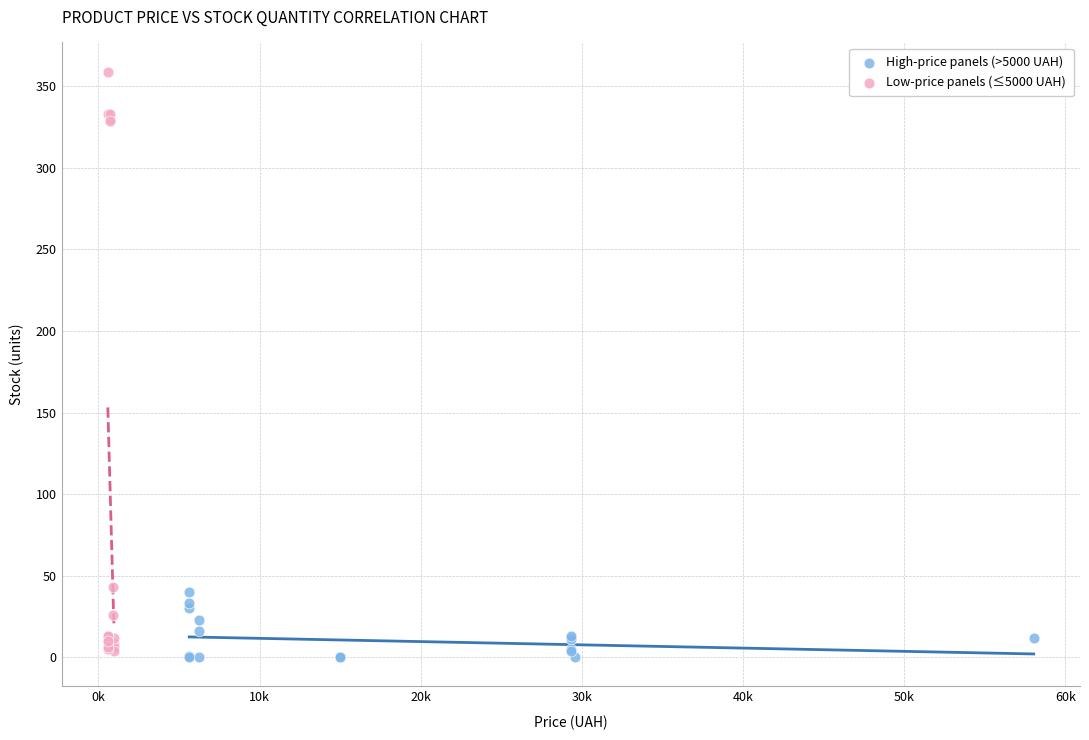

Which series contains the highest Y value?

Low-price panels (≤5000 UAH)